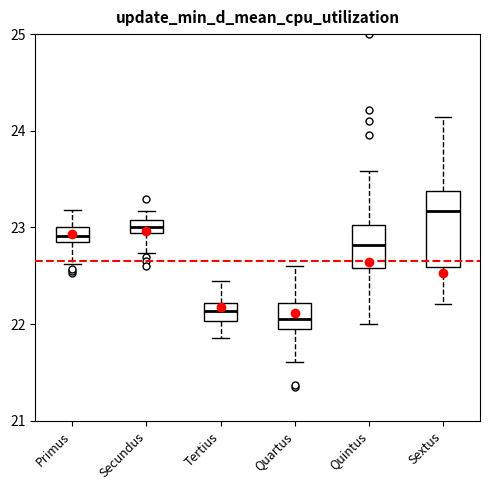

Which box has the highest median line?

Sextus